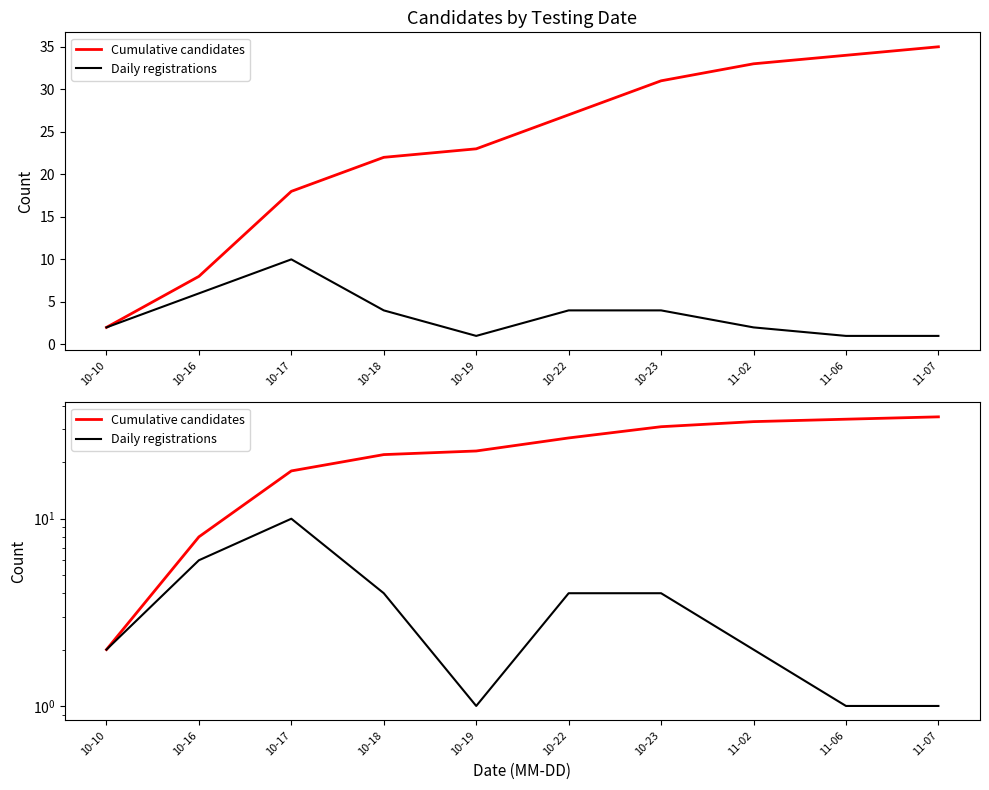

Rank the series by their average value, from highest to lowest.

Cumulative candidates, Daily registrations